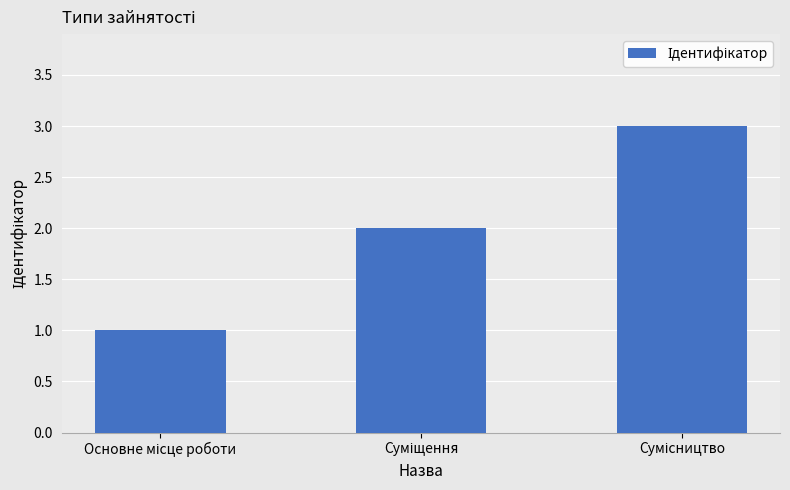

What is the greatest value displayed?

3